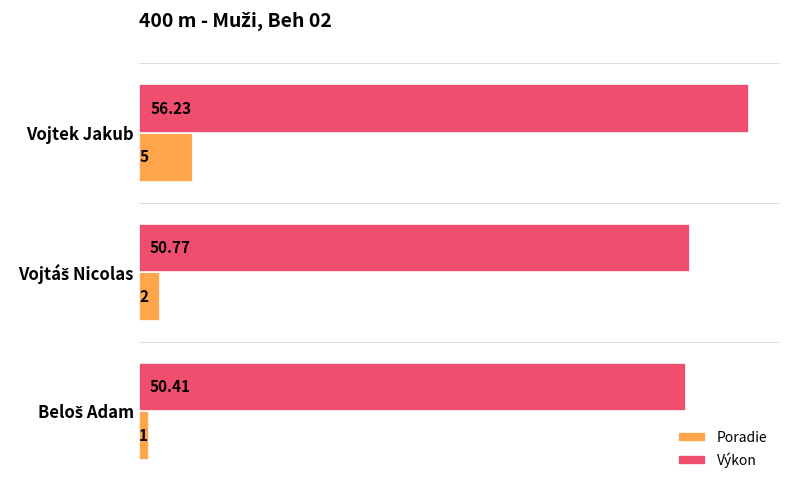

Which series has the widest spread of values?

Výkon